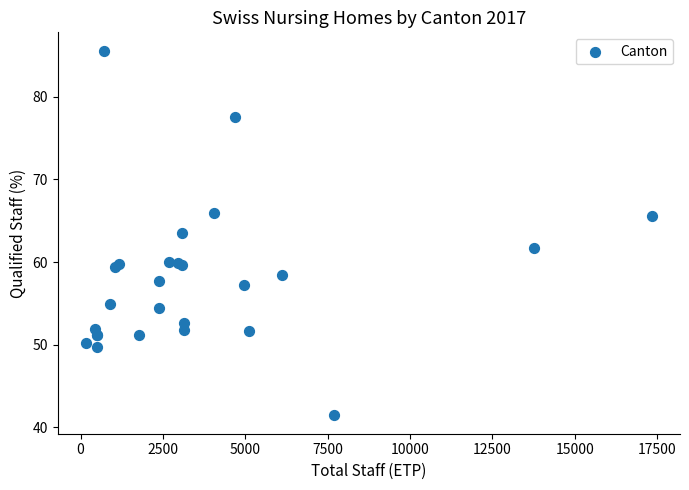

What Y value in the scatter plot is closest to 63?

63.5